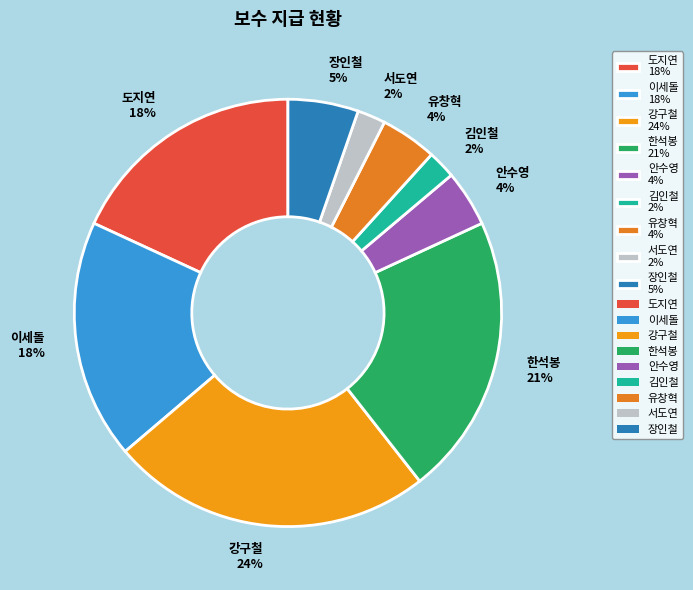

Combined, do 유창혁 and 김인철 account for over 50%?

No